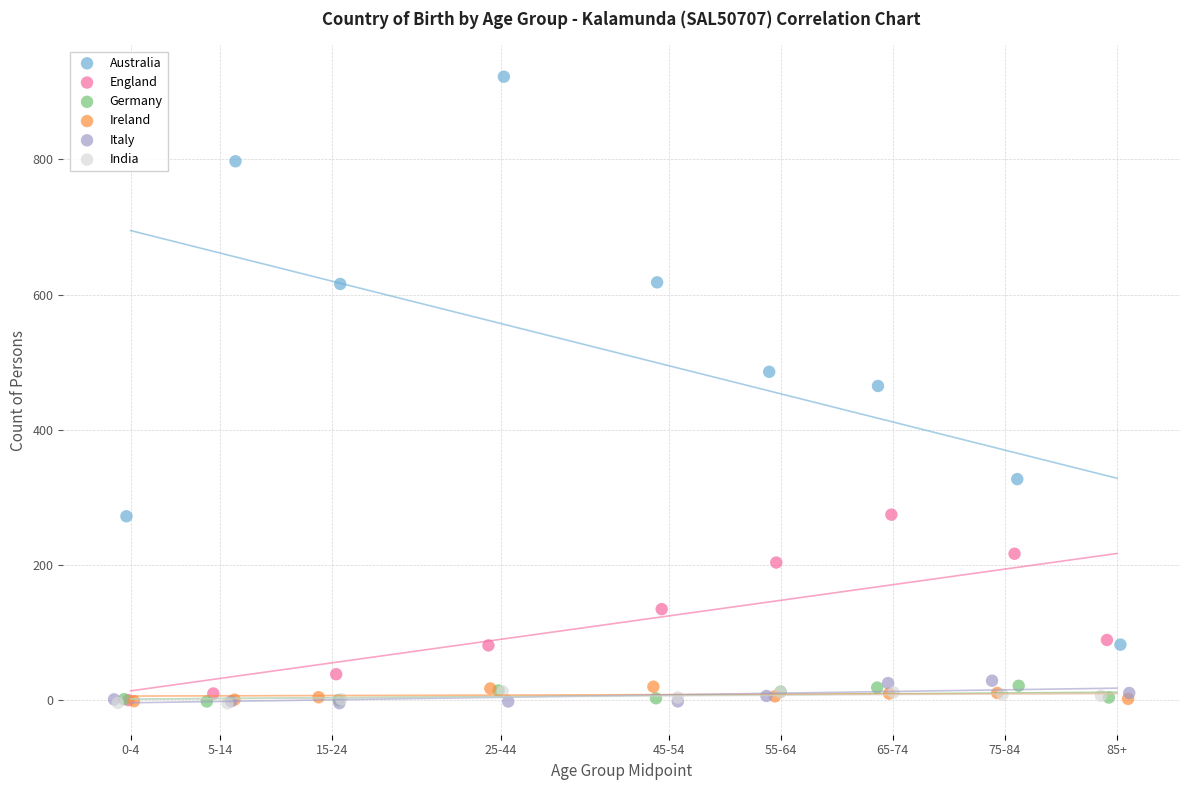

Which series contains the highest Y value?

Australia